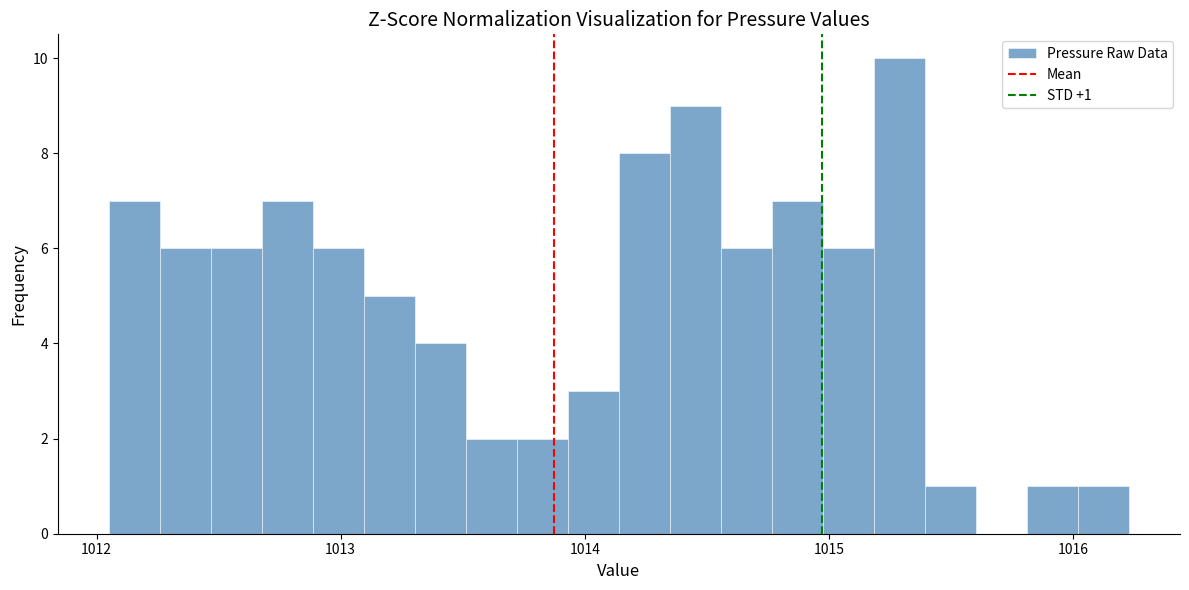

Around what value on the x-axis is the tallest bar? Give the approximate position of its centre, as read against the axis.

1015.3